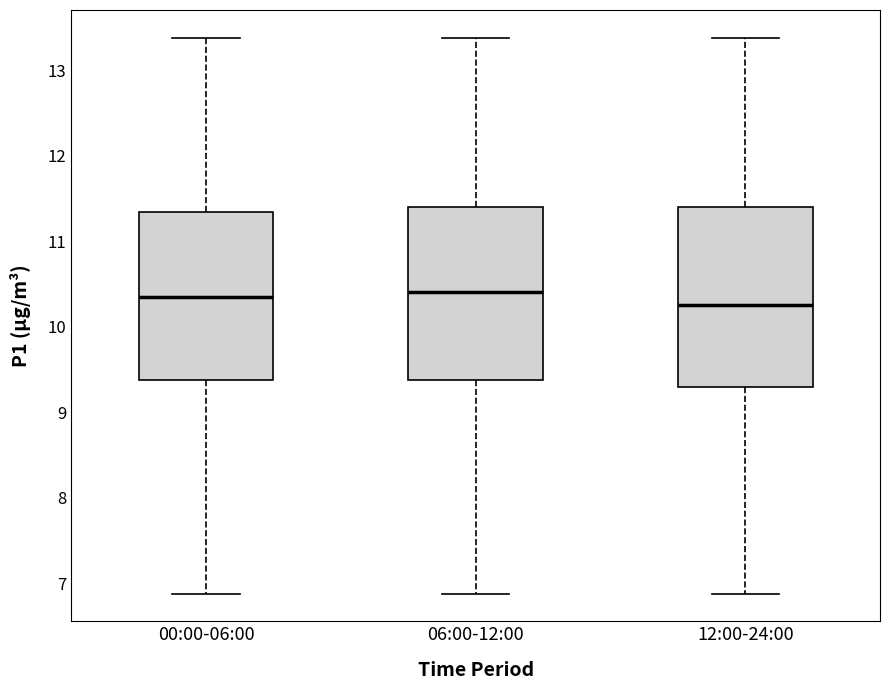

Where does the median line of the box for 12:00-24:00 sit on the y-axis? The values are not printed on the chart, so give them approximately, as read against the axis.

10.3